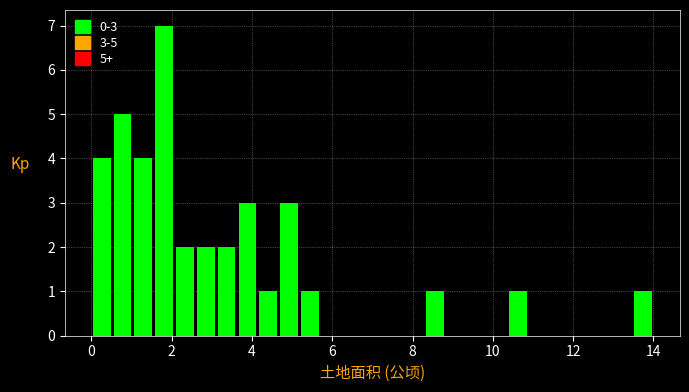

Read against the x-axis, roughly where is the centre of the tallest bar?

1.8